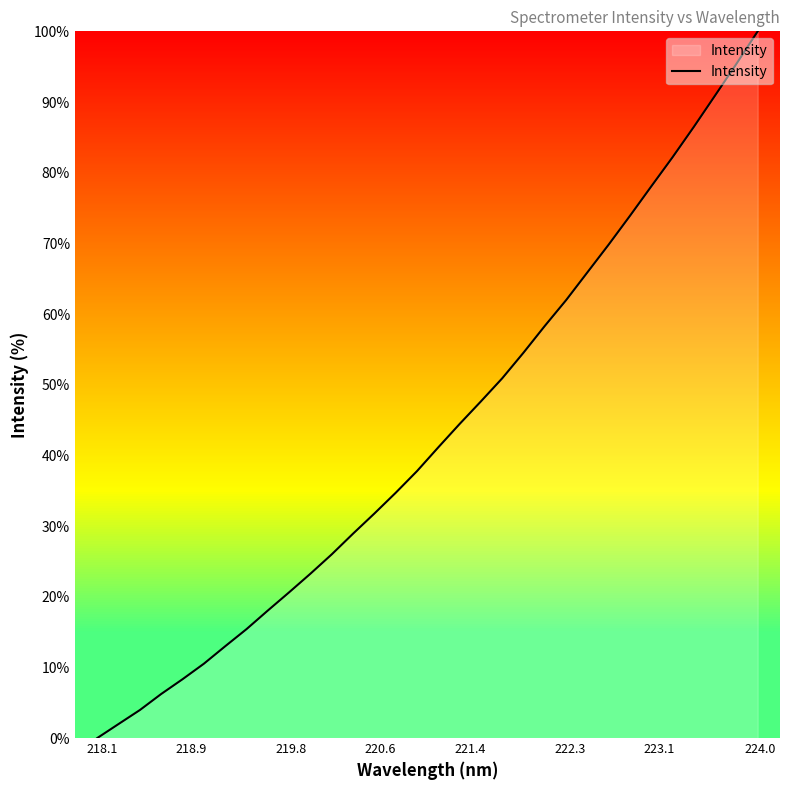

What is the greatest value displayed?

100.0